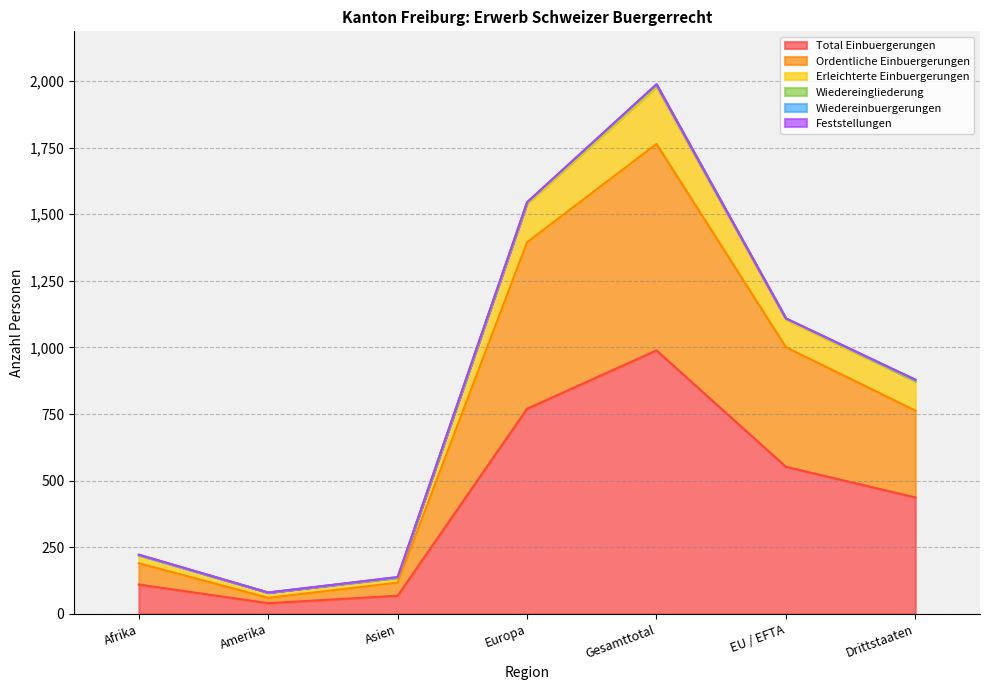

What is the difference between the maximum and minimum values in the Ordentliche Einbuergerungen series?

1704